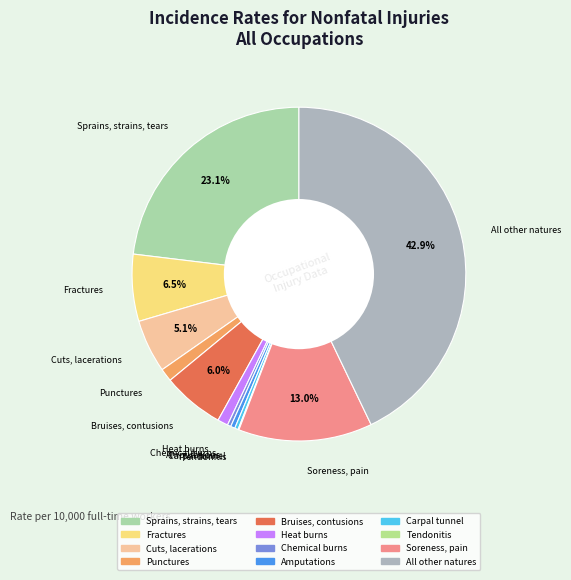

Combined, do Bruises, contusions and Punctures account for over 50%?

No